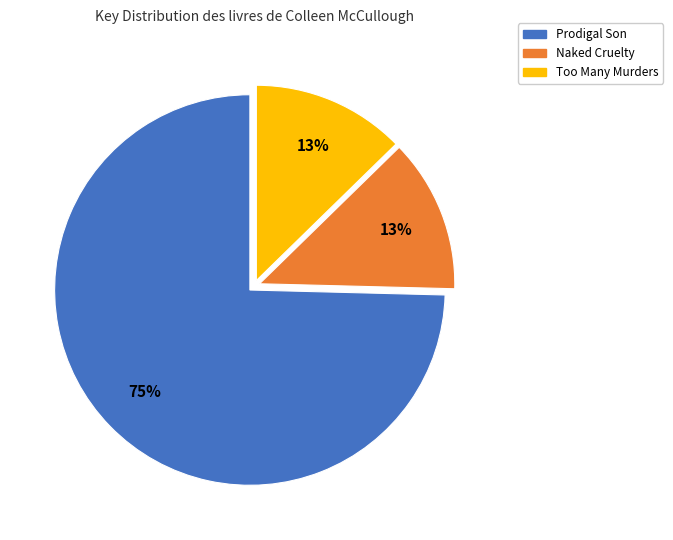

To the nearest percent, what percentage of the pie is Too Many Murders?

13%